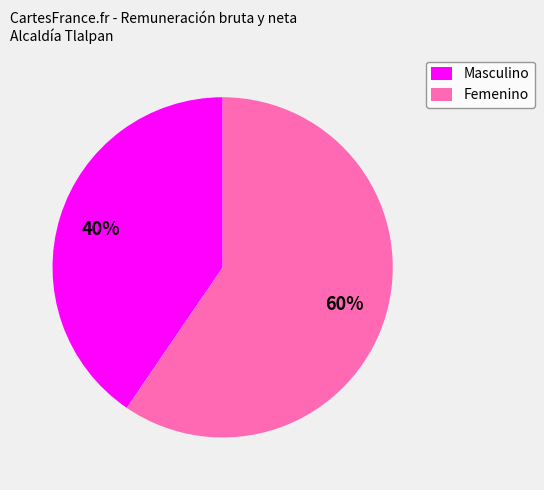

To the nearest percent, what is the combined percentage of Masculino and Femenino?

100%